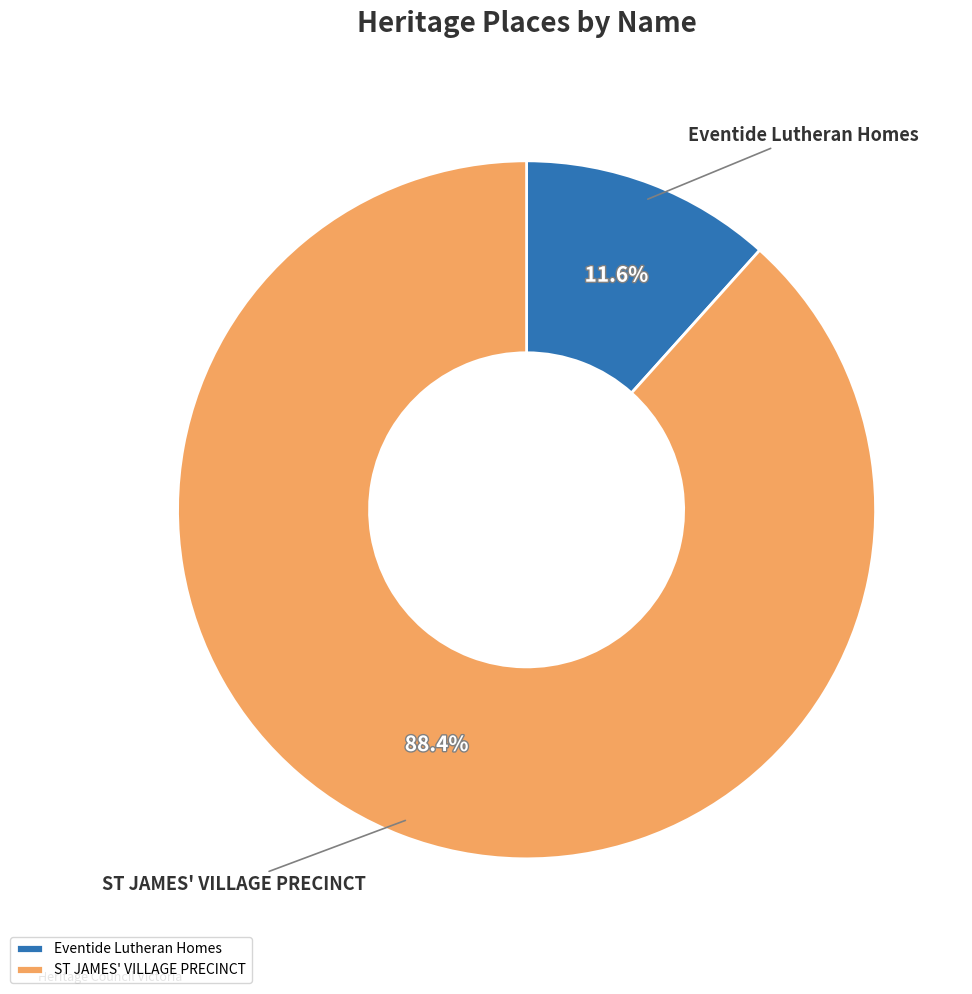

Rank the categories by value from highest to lowest.

ST JAMES' VILLAGE PRECINCT, Eventide Lutheran Homes